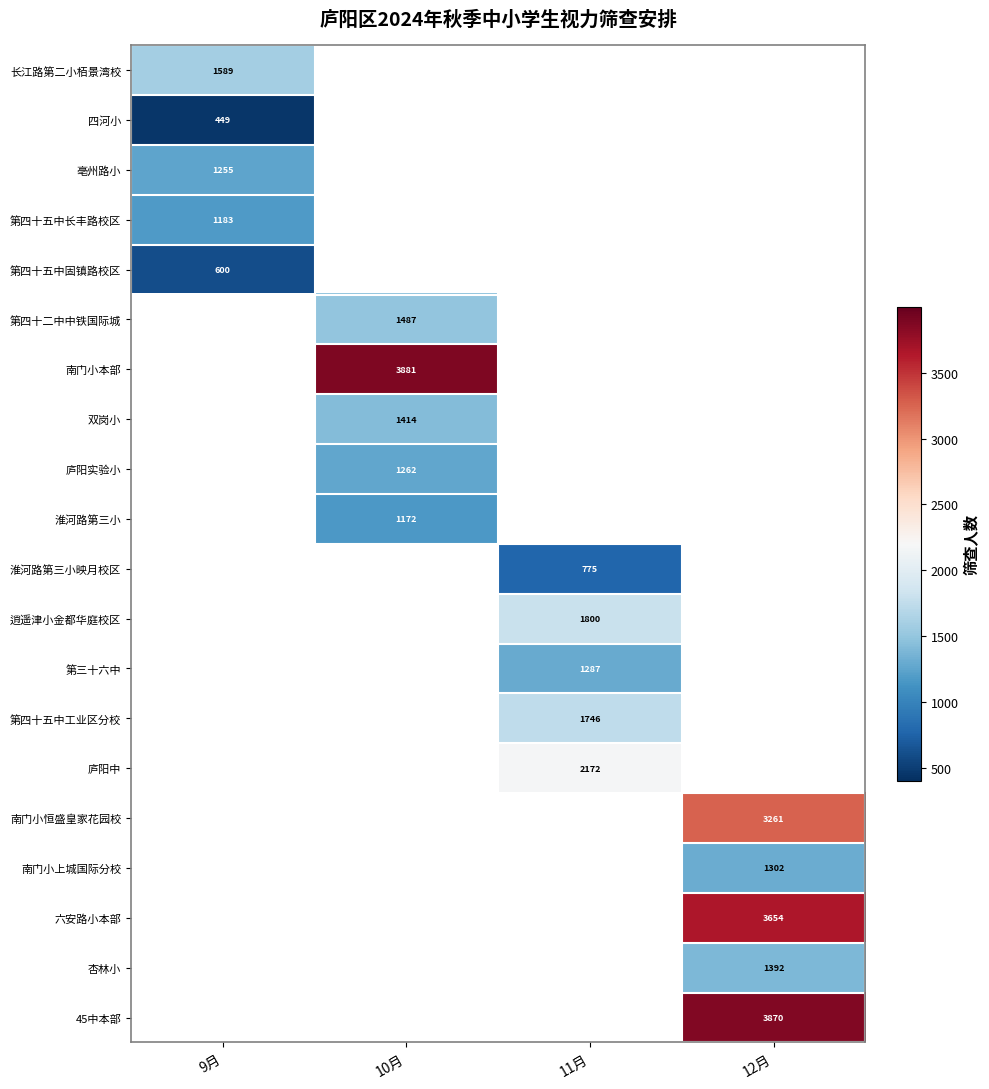

Is the value of 杏林小 at 12月 greater than the value of 南门小上城国际分校 at 12月?

Yes